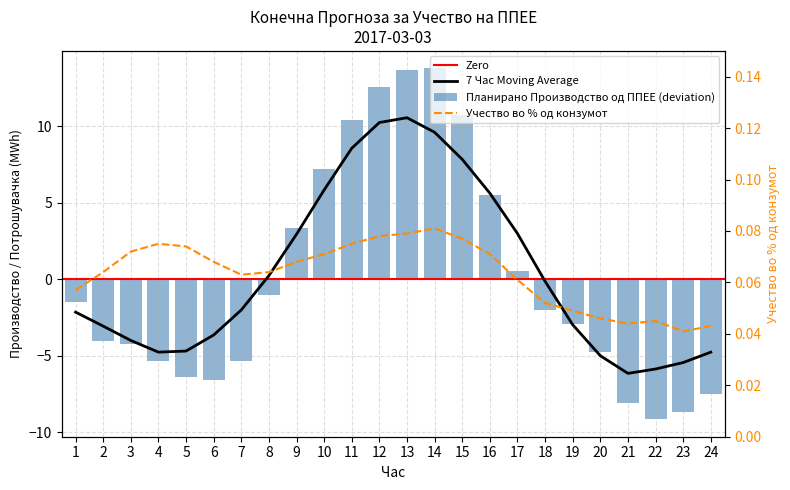

Rank the series by their average value, from lowest to highest.

Планирано Производство од ППЕЕ, Учество во % од конзумот